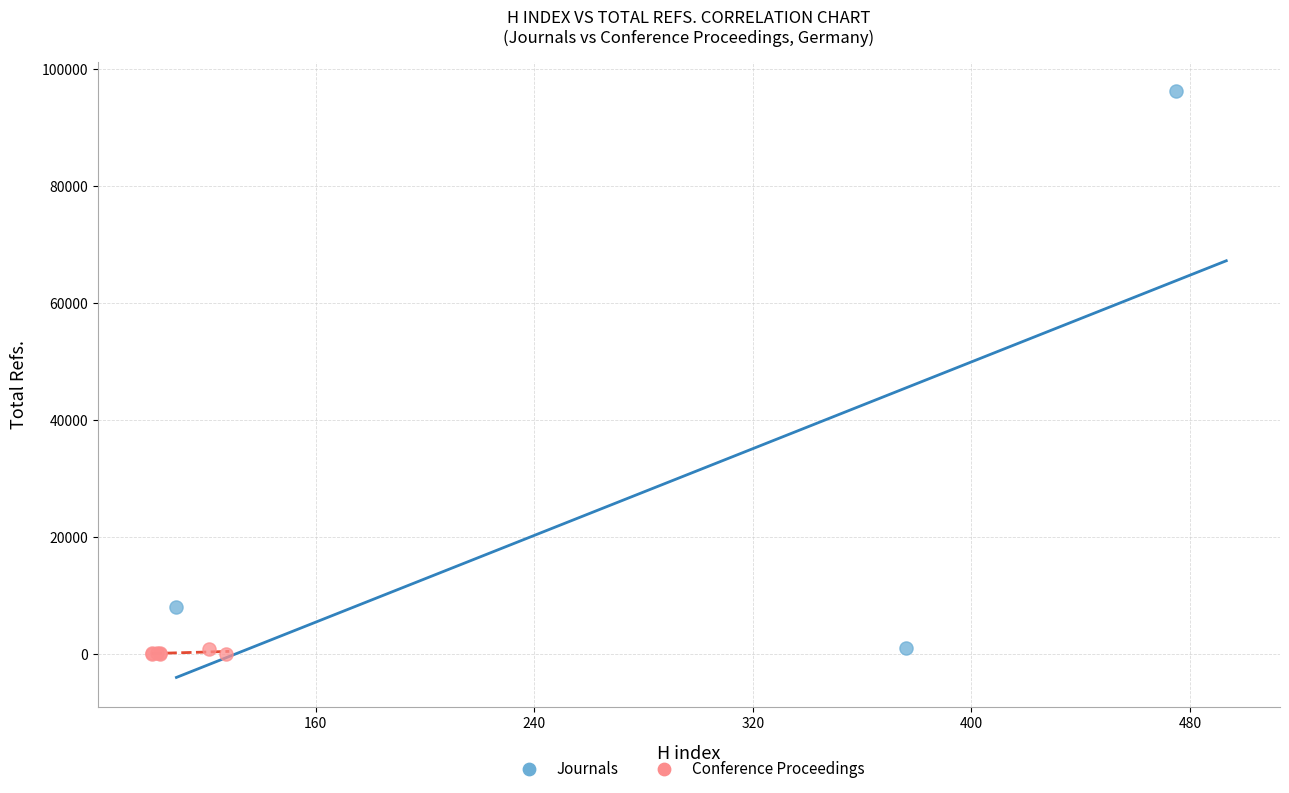

Which series contains the highest Y value?

Journals